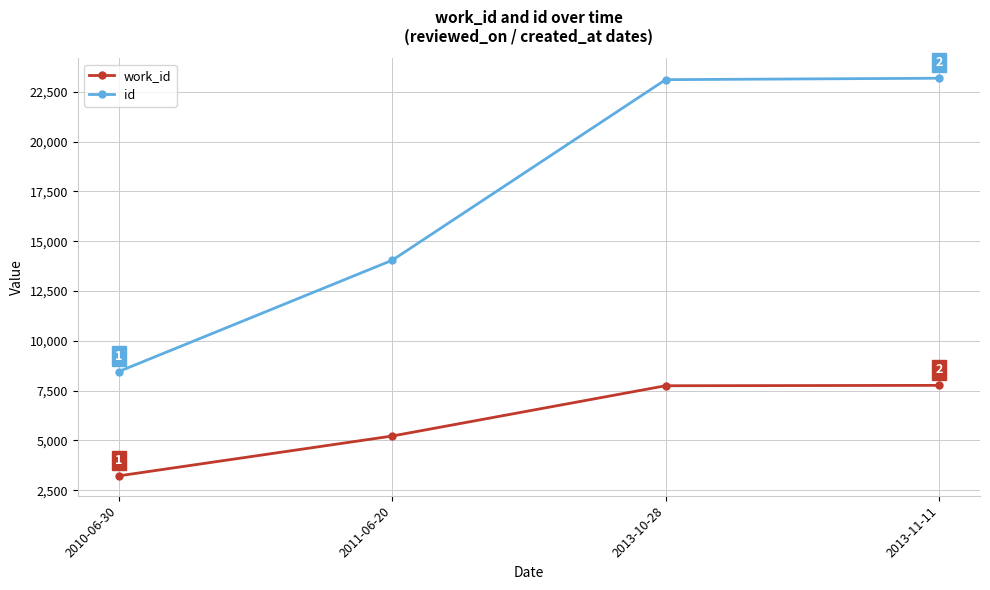

At which category is the sum across all series the highest?

2013-11-11